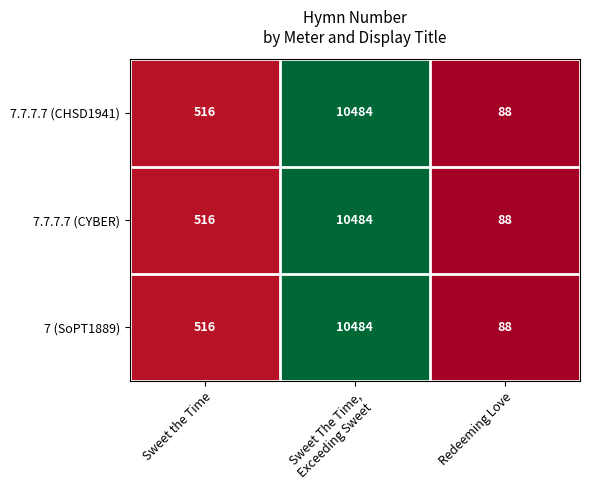

Where is 7 (SoPT1889) nearest to the value 5286?

Sweet the Time